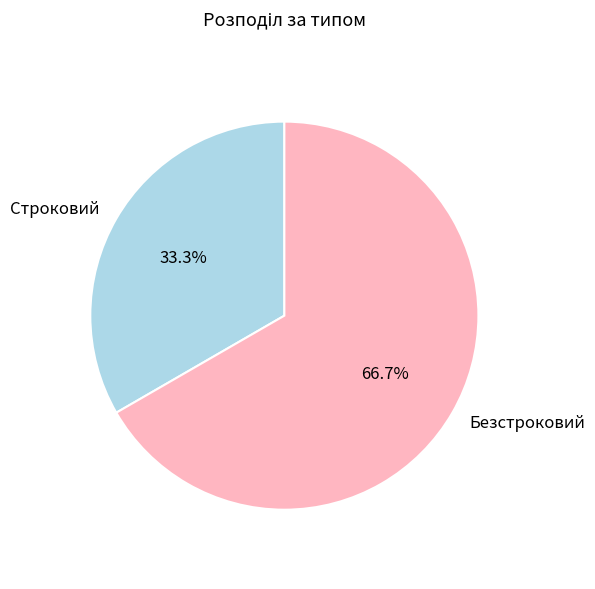

Between Строковий and Безстроковий, which is larger?

Безстроковий